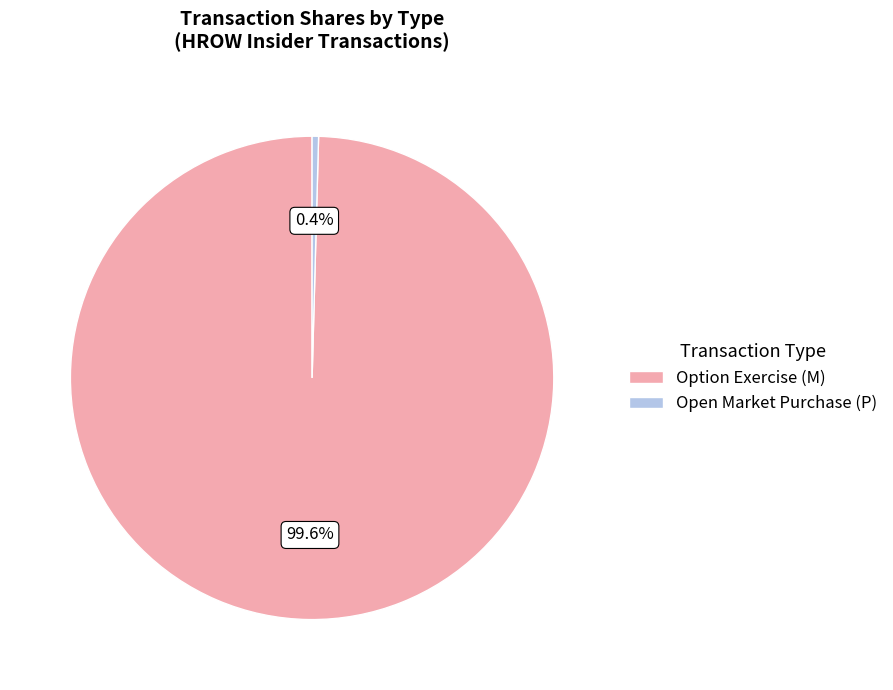

Is there a majority slice in this chart?

Yes